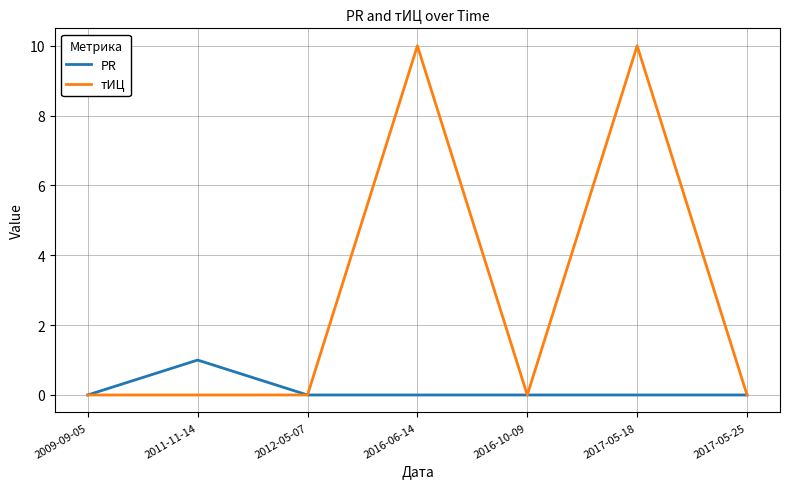

Which series changed the most between 2011-11-14 and 2017-05-18?

тИЦ